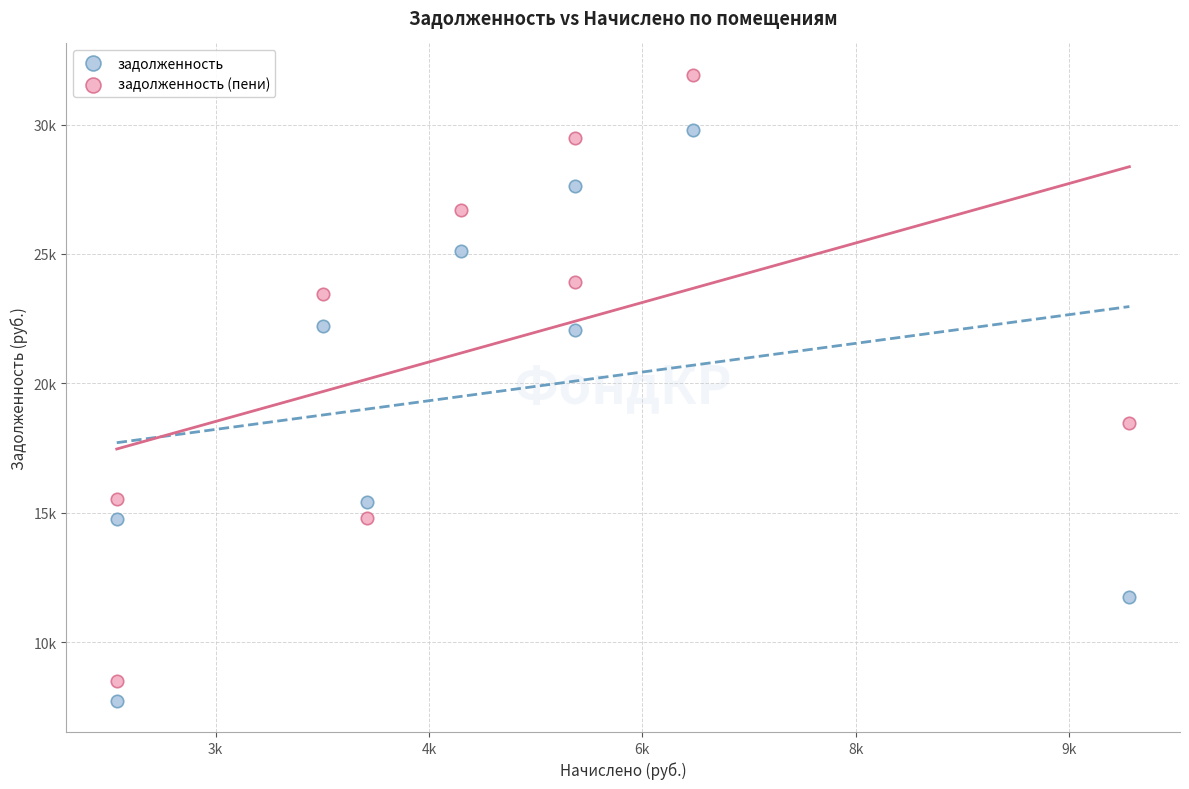

Which series reaches the minimum Y coordinate?

задолженность